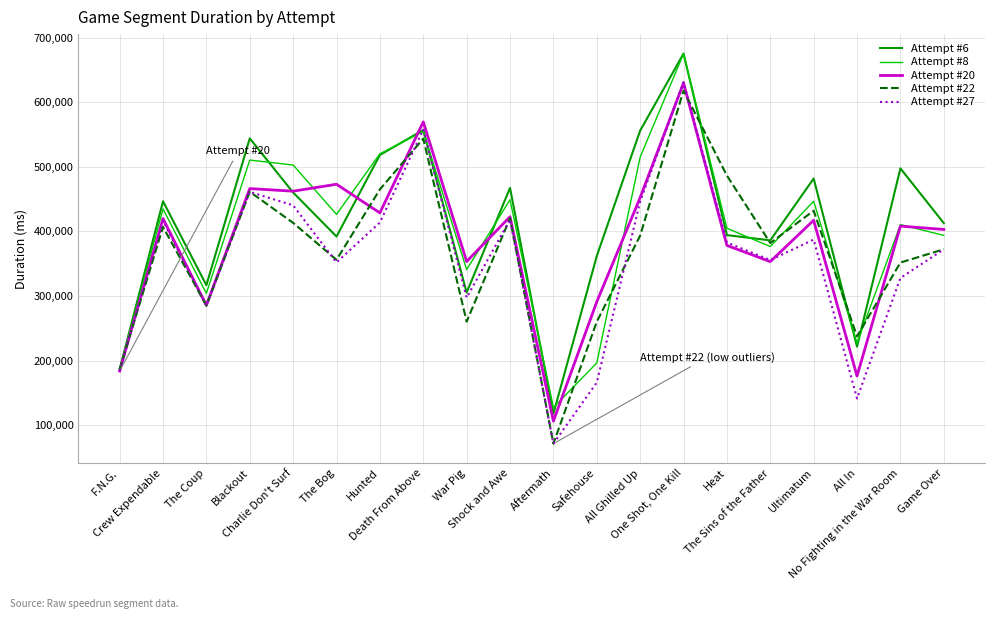

In Attempt #27, how many points are higher than both neighbors (excluding endpoints)?

6